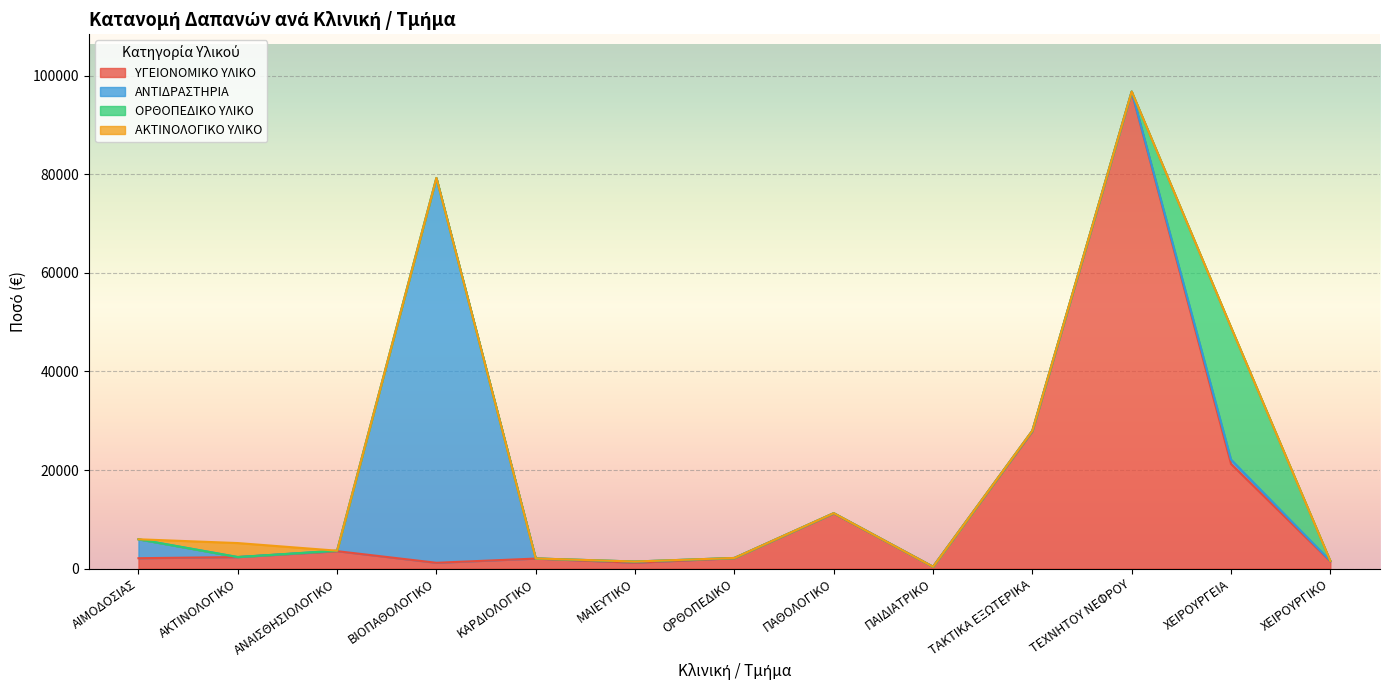

True or false: ΟΡΘΟΠΕΔΙΚΟ ΥΛΙΚΟ and ΑΚΤΙΝΟΛΟΓΙΚΟ ΥΛΙΚΟ intersect in this chart.

False